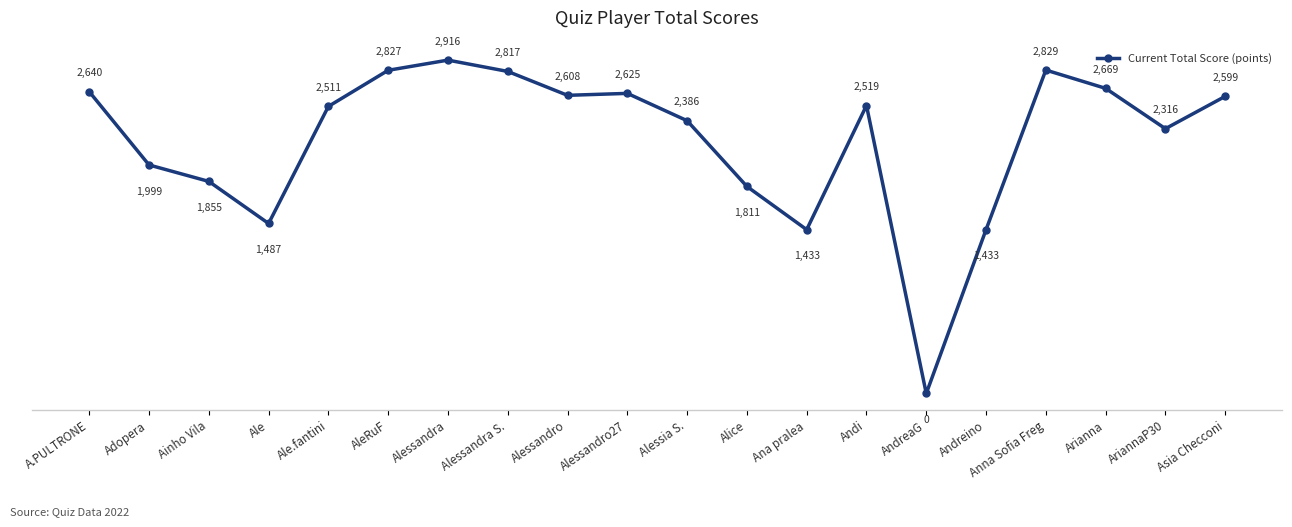

What is the value of the 9th point from the left?

2608